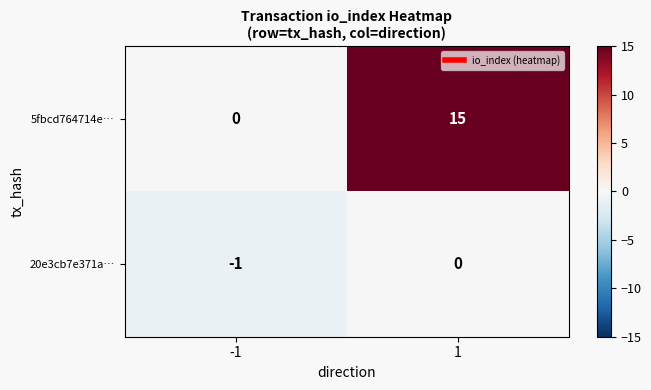

List the series in order of their peak value, lowest first.

20e3cb7e371a…, 5fbcd764714e…